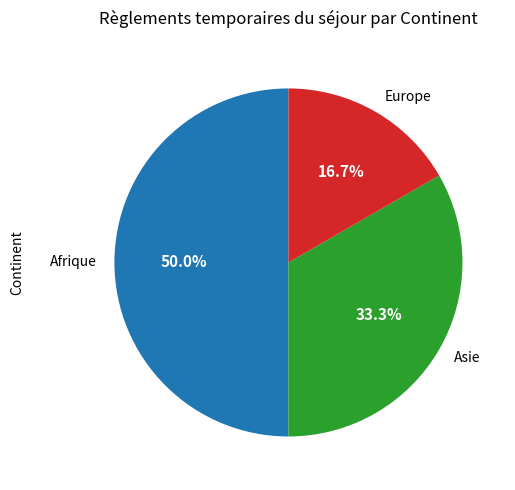

True or false: Europe accounts for 24% of the total.

False